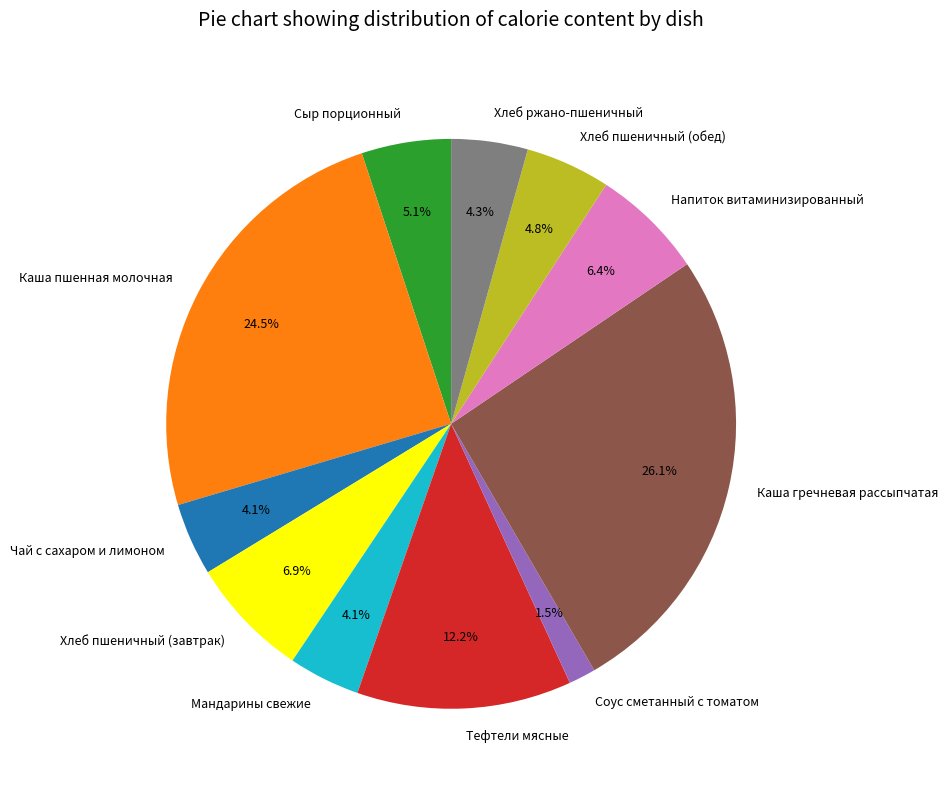

What is the smallest slice in the pie chart?

Соус сметанный с томатом